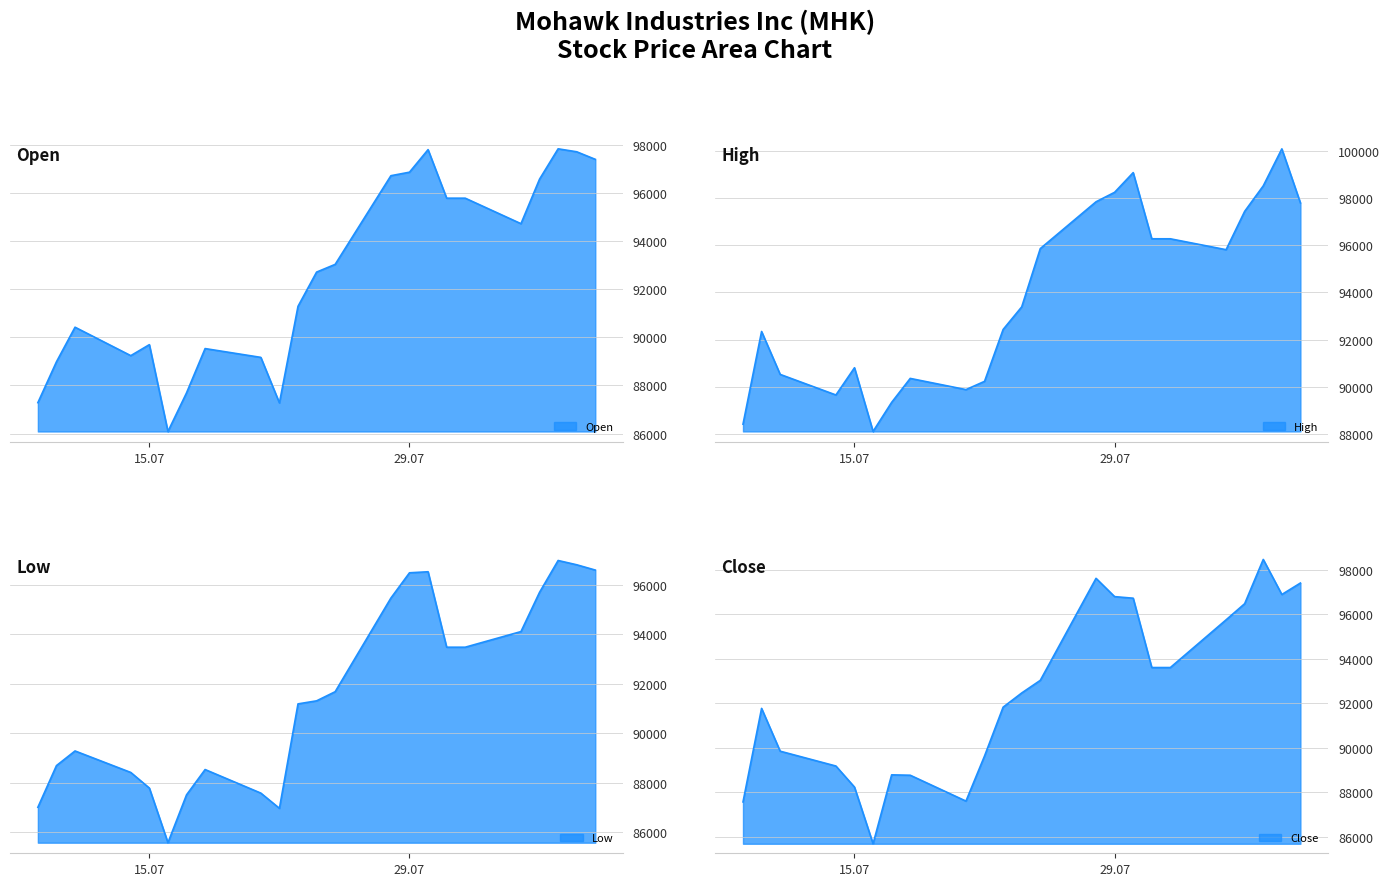

How many interior local peaks does the Open series have?

5